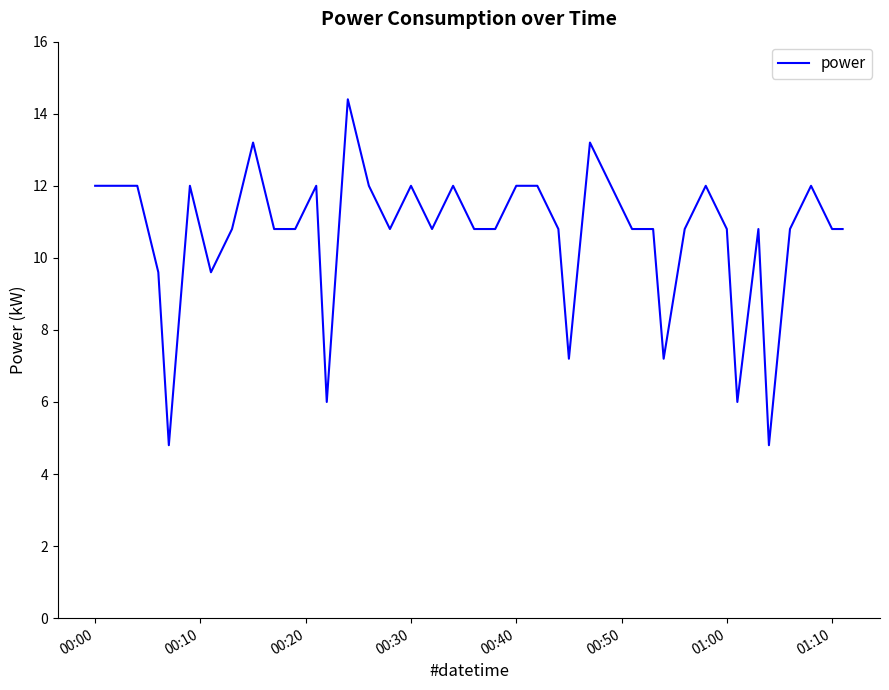

What is the difference between the maximum and minimum values?

9.6